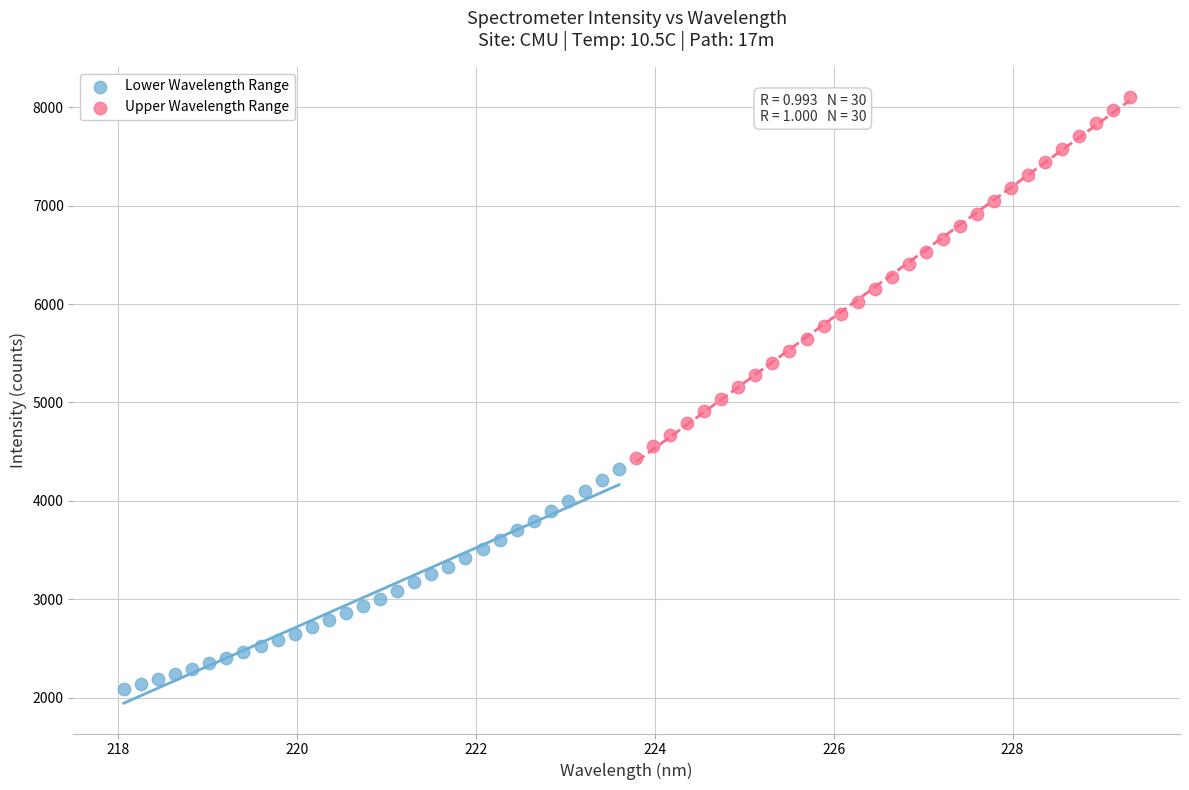

Which series has the largest Y range (max minus min)?

Upper Wavelength Range